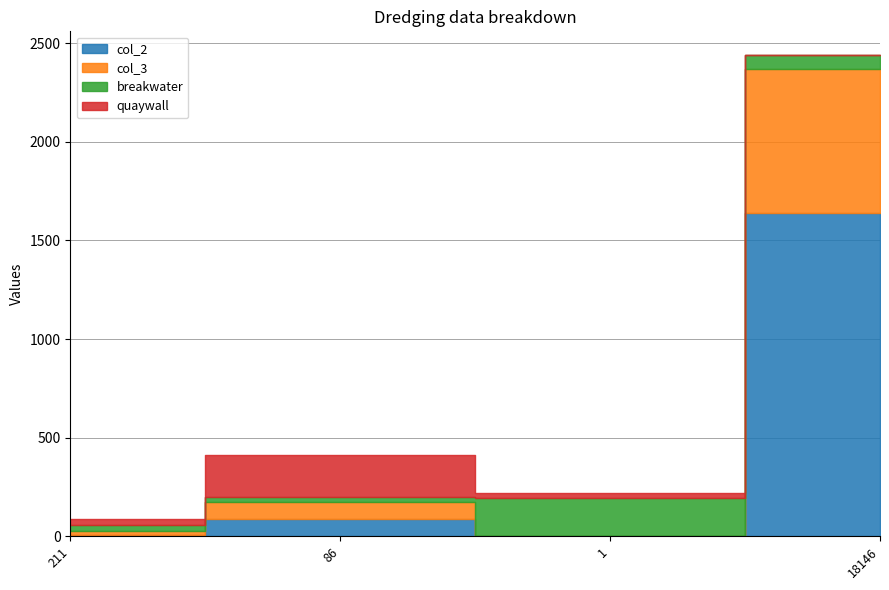

Count the number of data series in this chart.

4